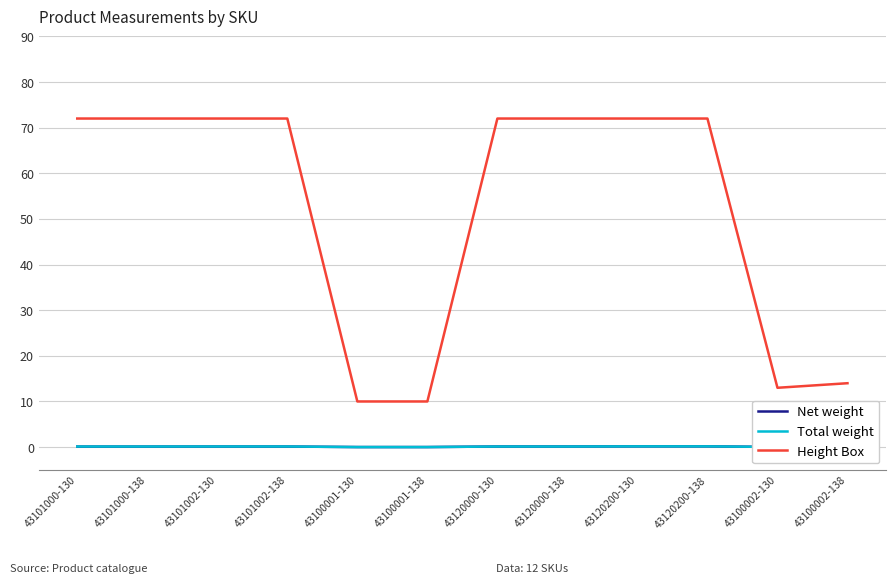

Is this an area chart (filled region under the line)?

No